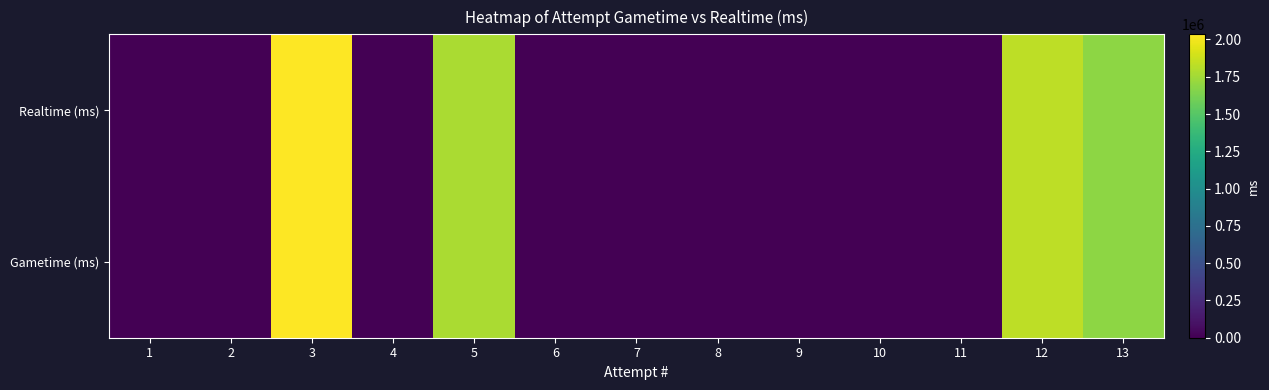

Reading left to right, extract all data points from this chart.

Realtime (ms): 1=0	2=0	3=2034369	4=0	5=1777015	6=0	7=0	8=0	9=0	10=0	11=0	12=1831906	13=1684808
Gametime (ms): 1=0	2=0	3=2034368	4=0	5=1777012	6=0	7=0	8=0	9=0	10=0	11=0	12=1831903	13=1684806